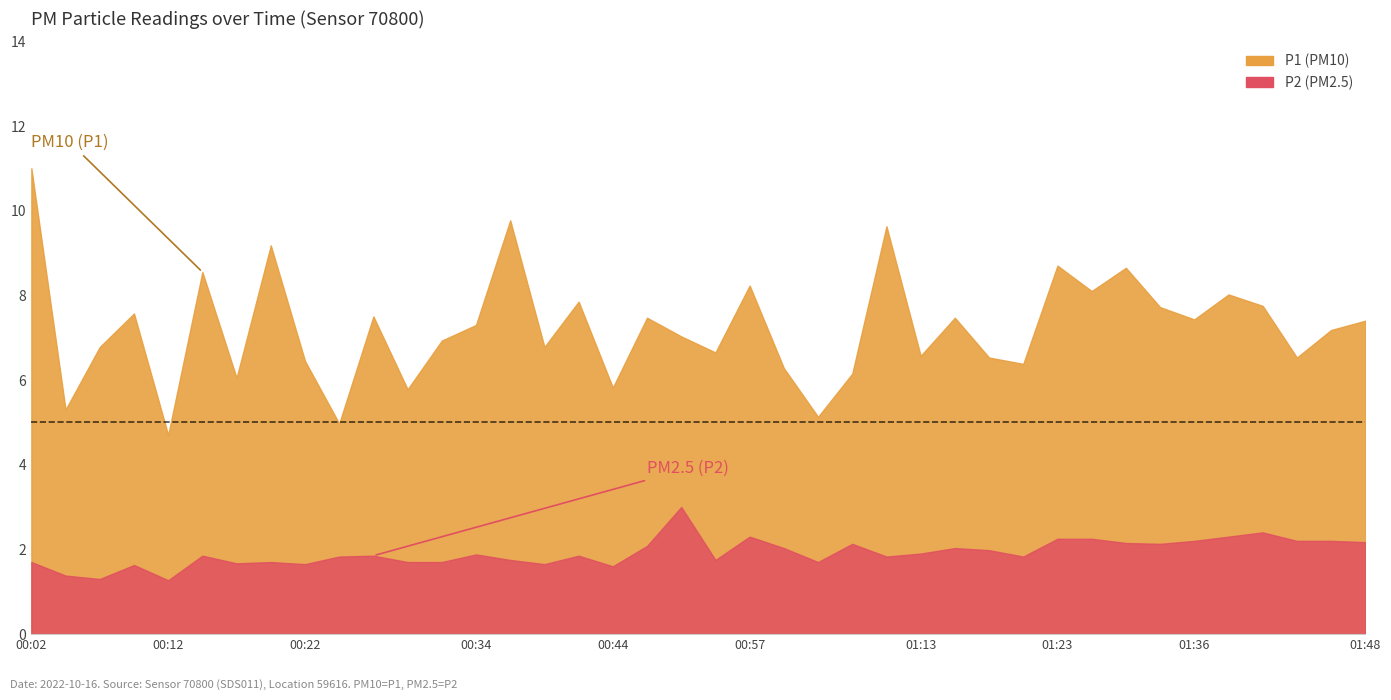

At which category is the sum across all series the highest?

00:02